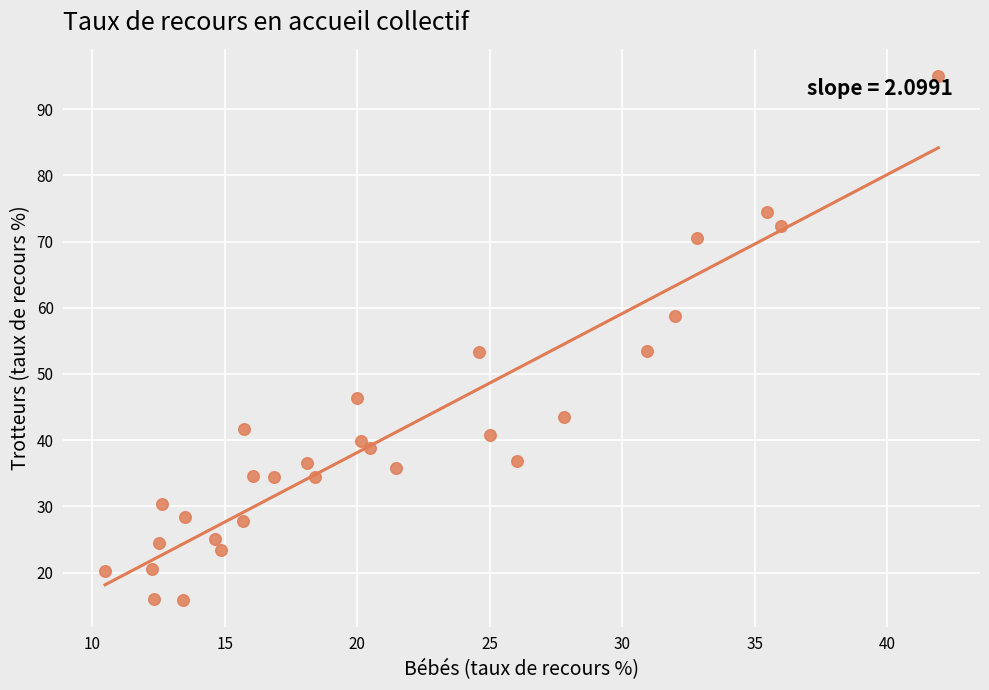

What is the range of X values (max minus min)?

31.5